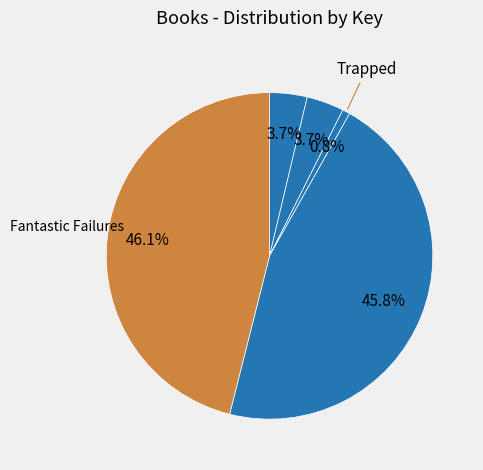

Count the number of slices in the pie.

5